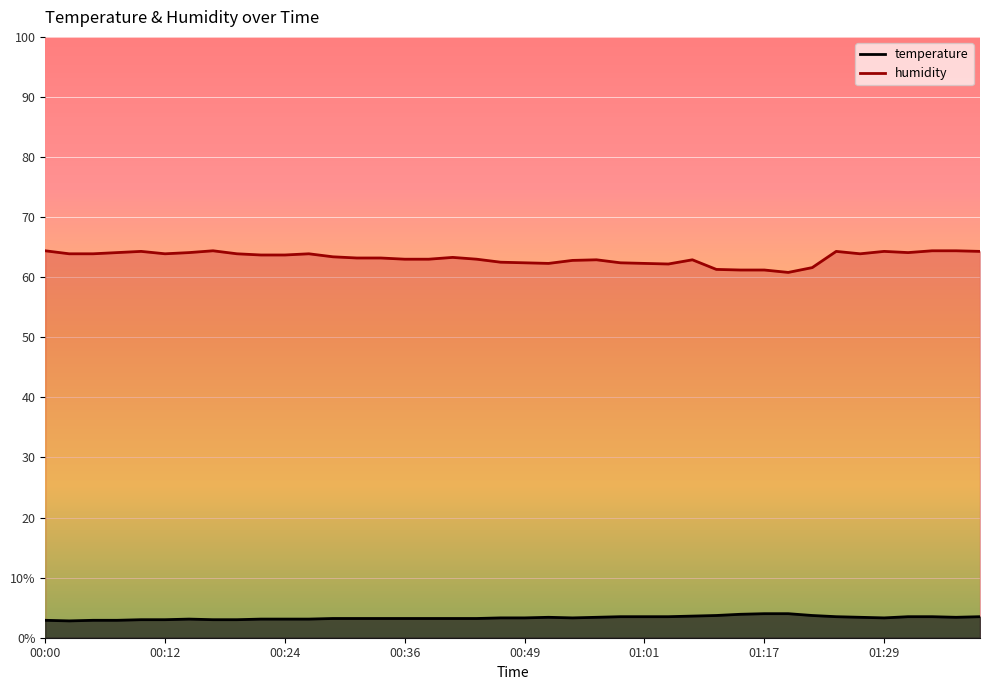

What is the value of the humidity point at the 31st from the left?

61.2